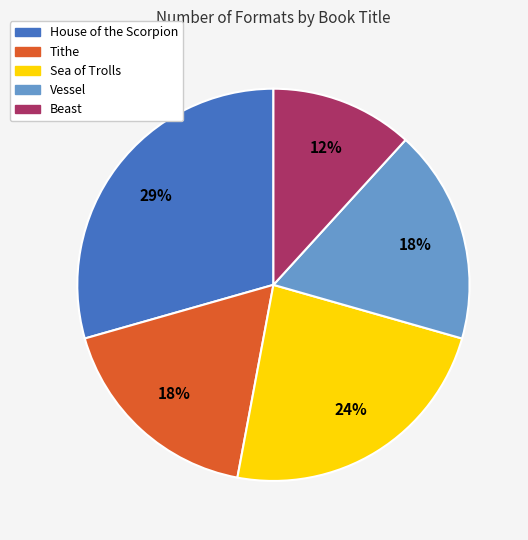

What is the smallest slice in the pie chart?

Beast